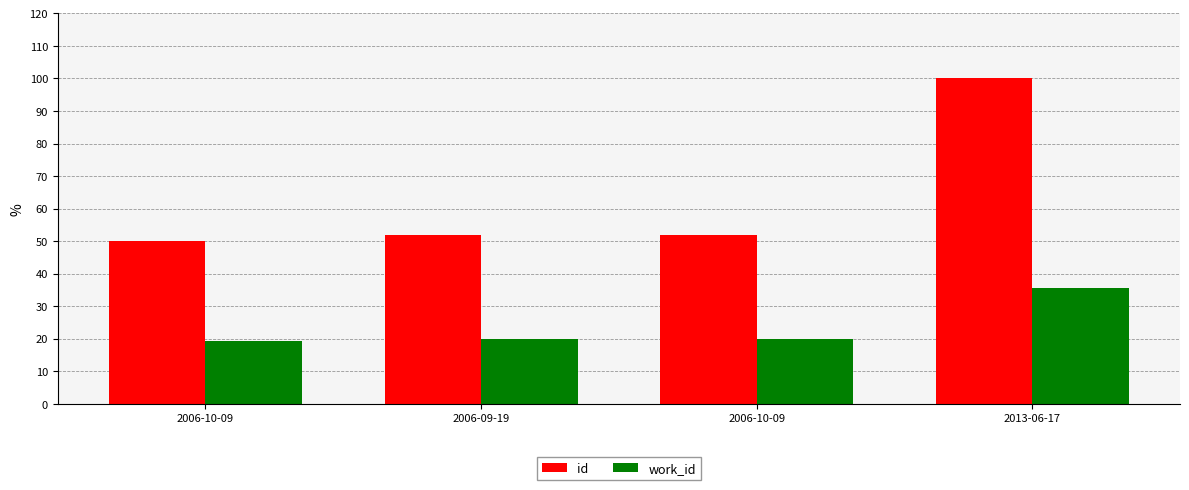

Is the value of id at 2013-06-17 greater than the value of work_id at 2006-09-19?

Yes